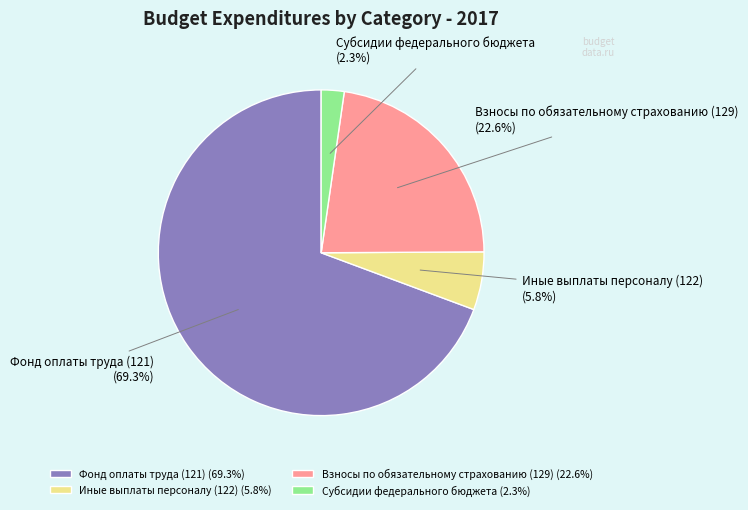

True or false: Иные выплаты персоналу (122) accounts for 14% of the total.

False